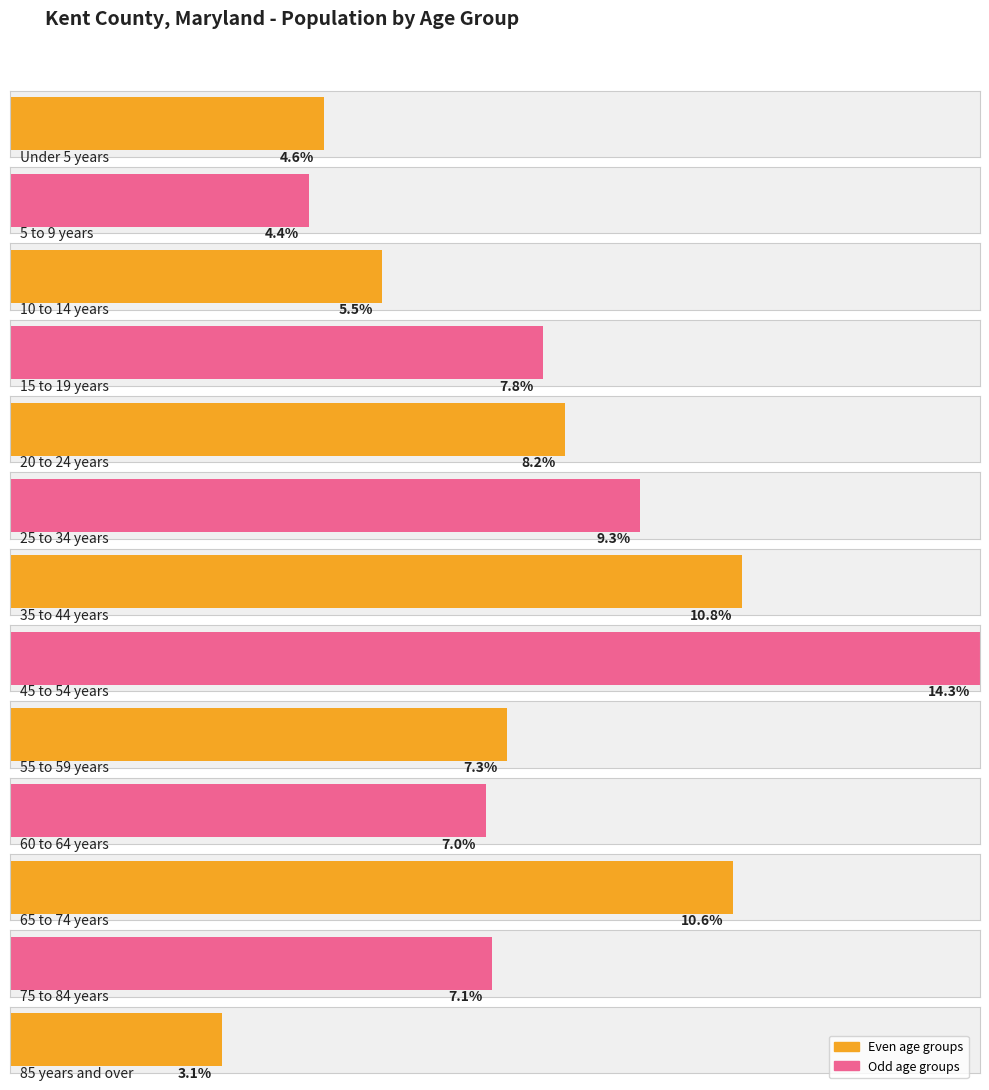

What is the ratio of the value at Under 5 years to the value at 35 to 44 years?

0.4